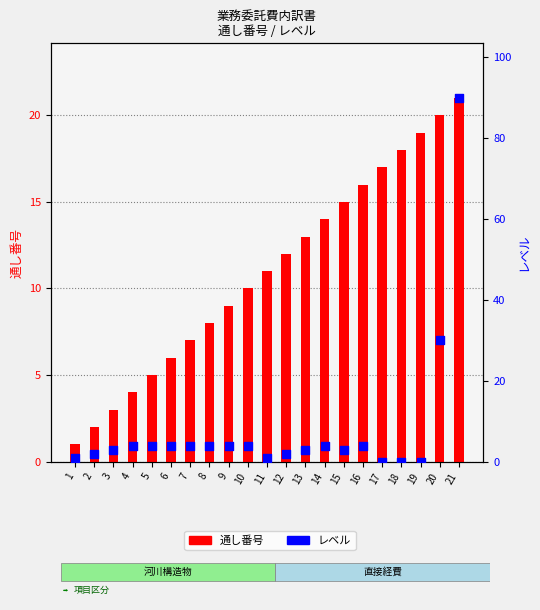

Which series has the largest Y range (max minus min)?

レベル